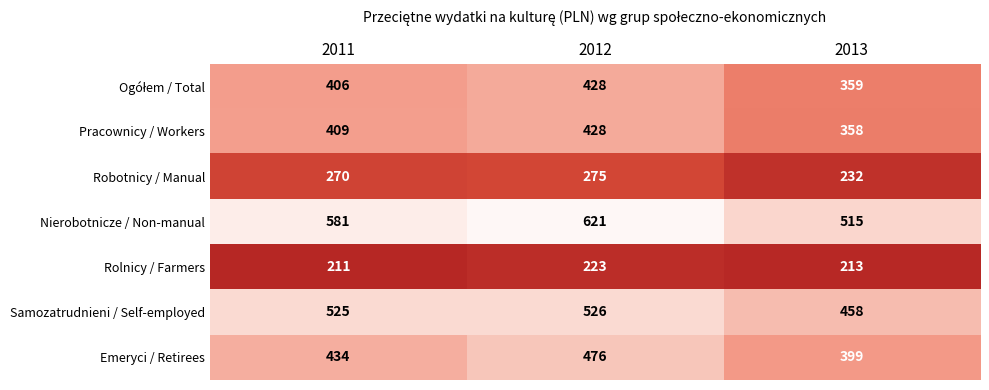

Which category has the highest value across all series?

2012